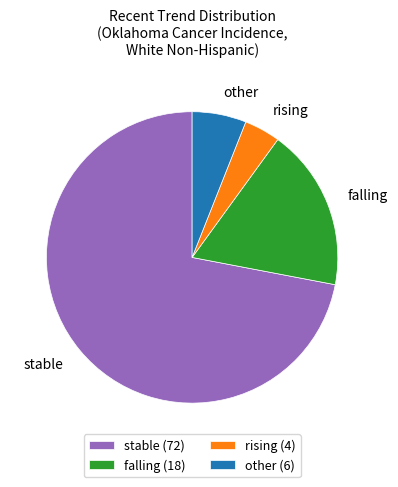

Which category accounts for the majority?

stable